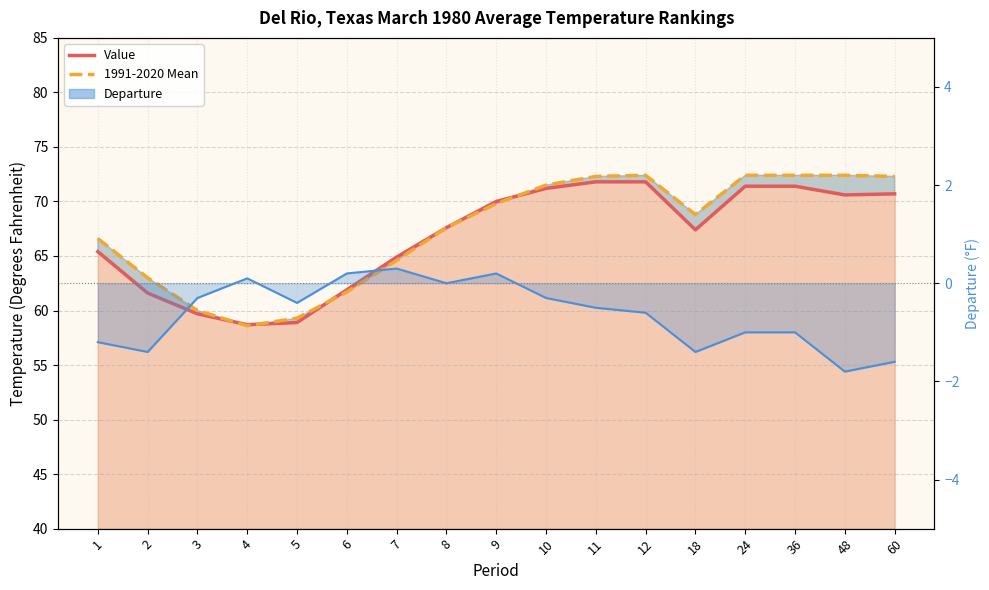

Read the Value value at 48.

70.6